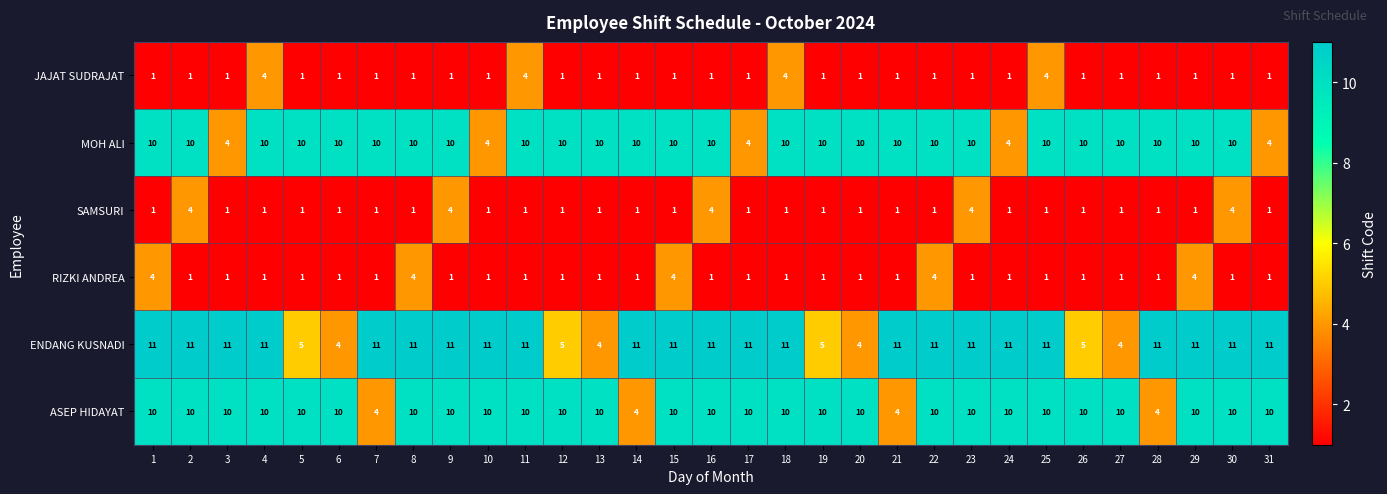

Count the ASEP HIDAYAT values in the range 10 to 11.

27